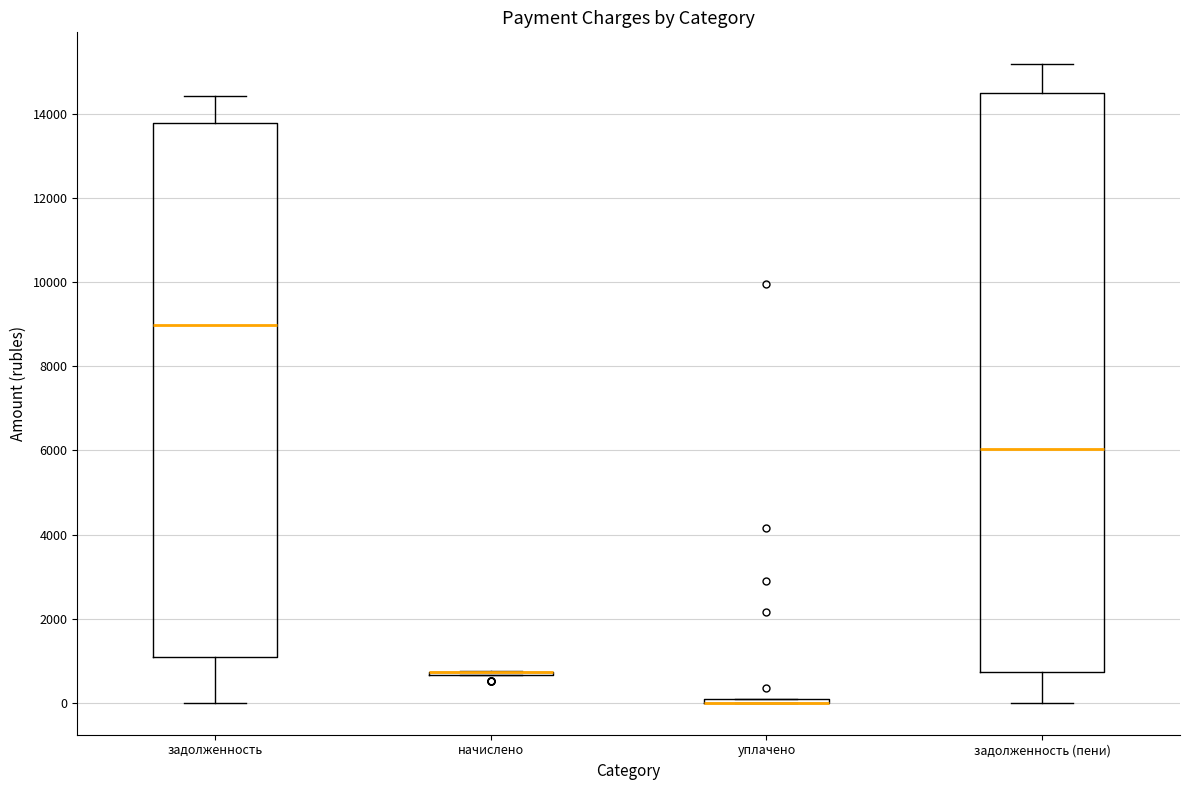

Reading left to right, transcribe this box plot: for each box, give where its median line is, the range the box spans, and where its two whiskers end, as read against the y-axis. The values are not printed on the chart, so give them approximately, as read against the axis.

задолженность: median 9000, box 1000 to 13800, whiskers 0 to 14400
начислено: box collapsed to a line at 800, whiskers 600 to 800
уплачено: box collapsed to a line at 0, whiskers 0 to 0
задолженность (пени): median 6000, box 800 to 14400, whiskers 0 to 15200